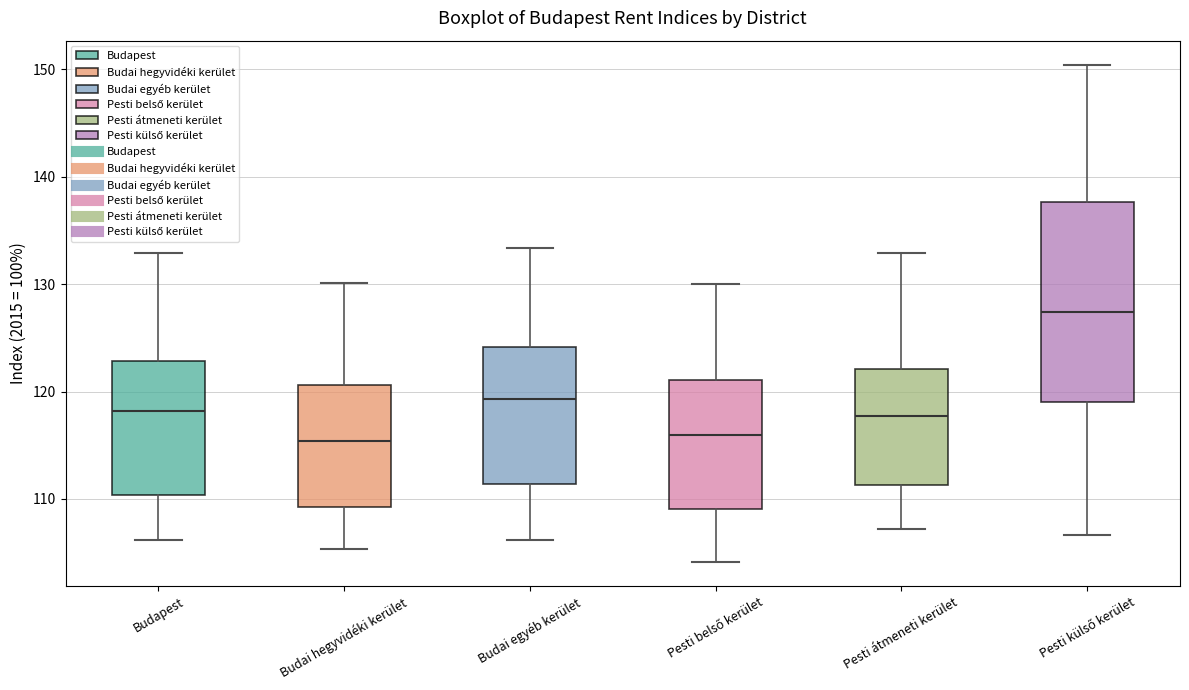

Which box is the tallest, from its lower edge to its upper edge?

Pesti külső kerület